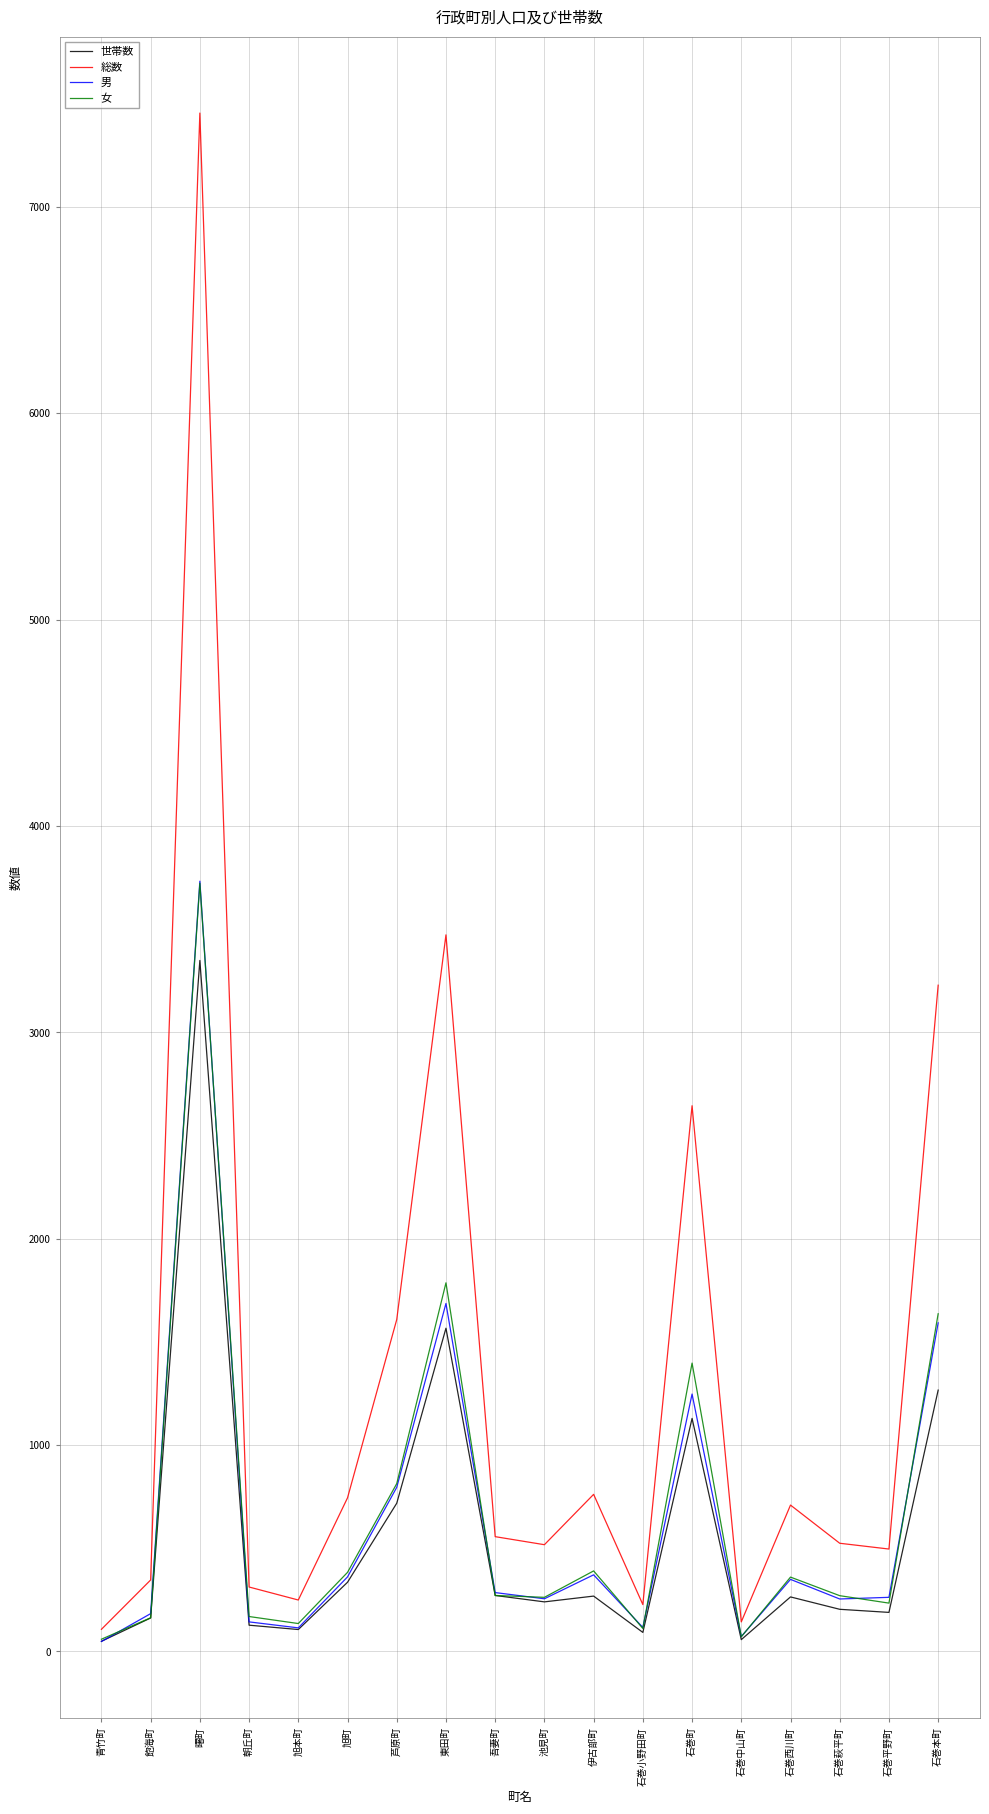

At how many categories does at least one series exceed 2029?

4